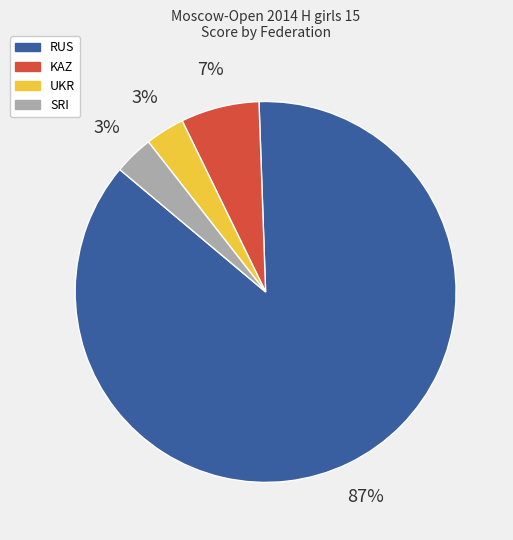

Is there a majority slice in this chart?

Yes